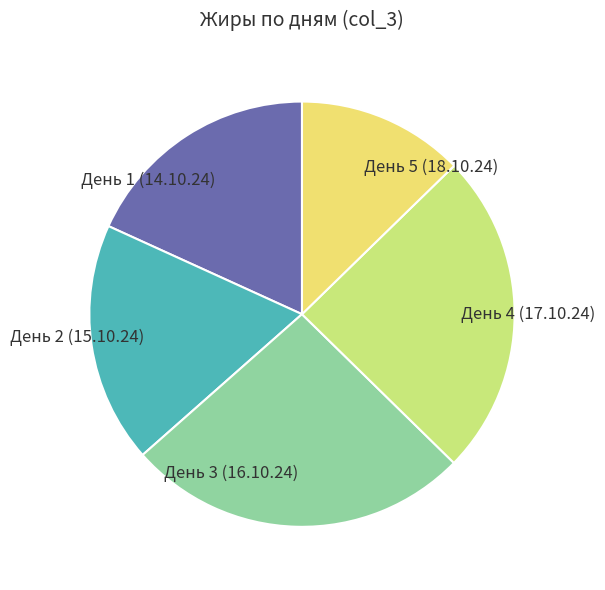

Is there any slice that represents more than half of the pie?

No